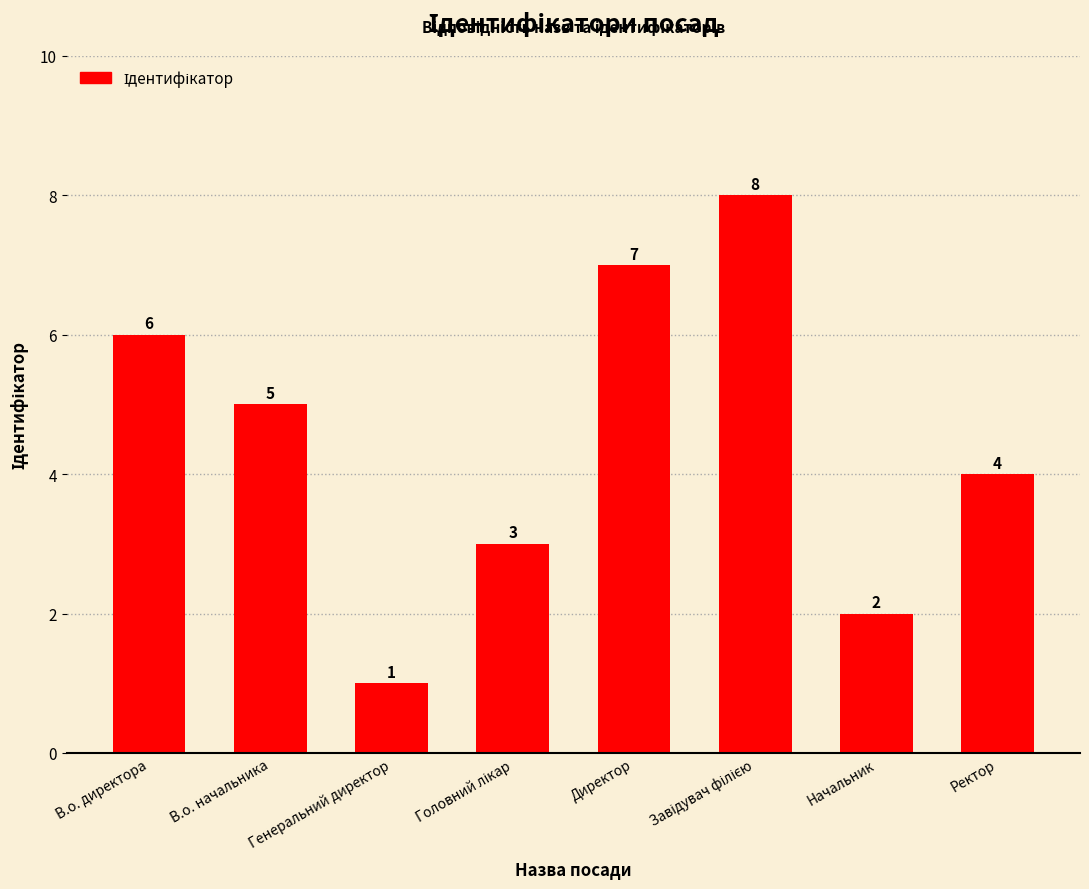

How many bars are there in total?

8